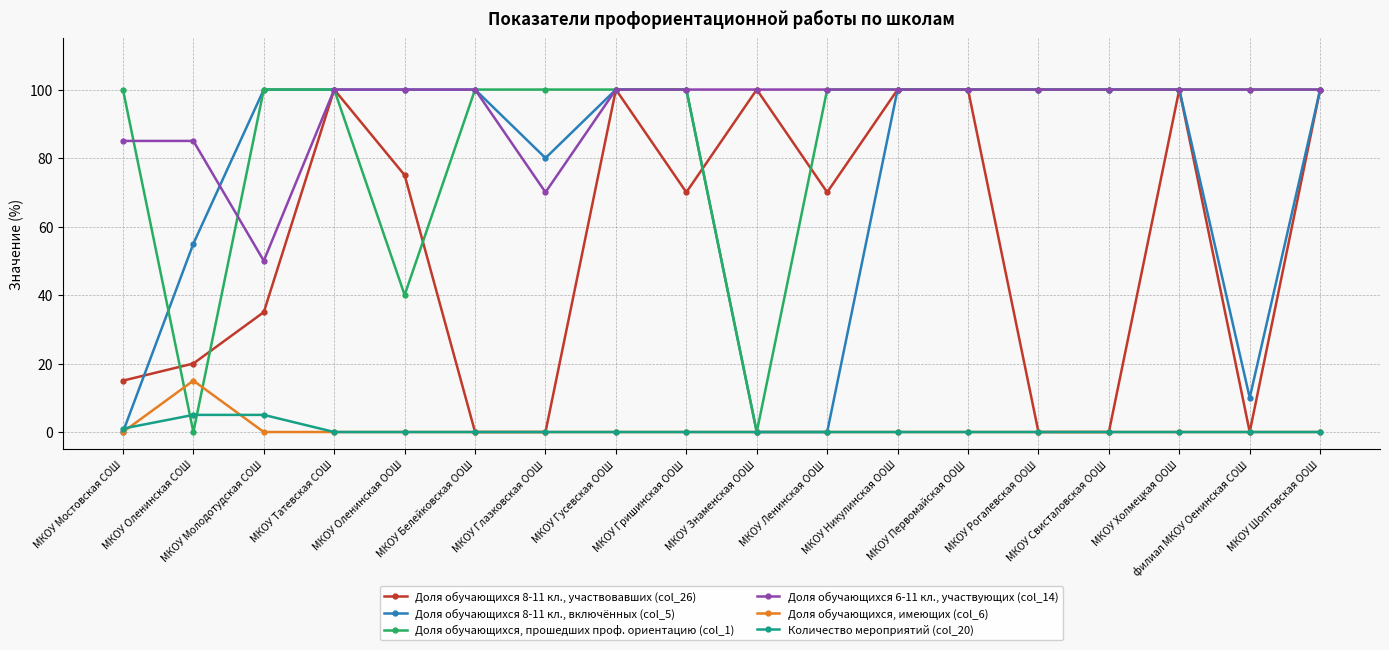

Reading left to right, transcribe all the data shown in this chart.

Доля обучающихся 8-11 кл., участвовавших (col_26): 15	20	35	100	75	0	0	100	70	100	70	100	100	0	0	100	0	100
Доля обучающихся 8-11 кл., включённых (col_5): 0	55	100	100	100	100	80	100	100	0	0	100	100	100	100	100	10	100
Доля обучающихся, прошедших проф. ориентацию (col_1): 100	0	100	100	40	100	100	100	100	0	100	100	100	100	100	100	100	100
Доля обучающихся 6-11 кл., участвующих (col_14): 85	85	50	100	100	100	70	100	100	100	100	100	100	100	100	100	100	100
Доля обучающихся, имеющих (col_6): 0	15	0	0	0	0	0	0	0	0	0	0	0	0	0	0	0	0
Количество мероприятий (col_20): 1	5	5	0	0	0	0	0	0	0	0	0	0	0	0	0	0	0